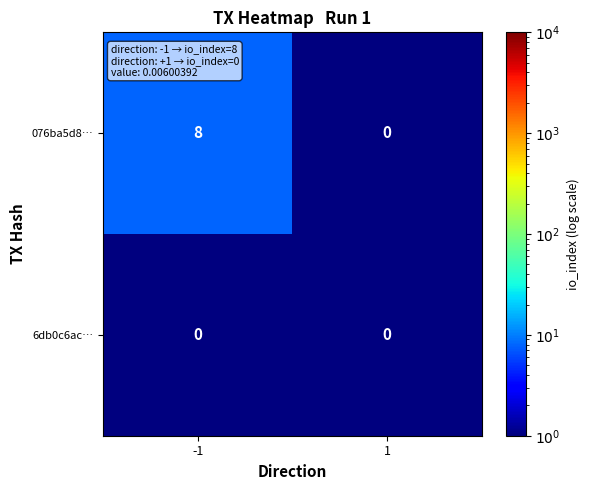

Between -1 and 1, which series saw the biggest shift?

076ba5d8…